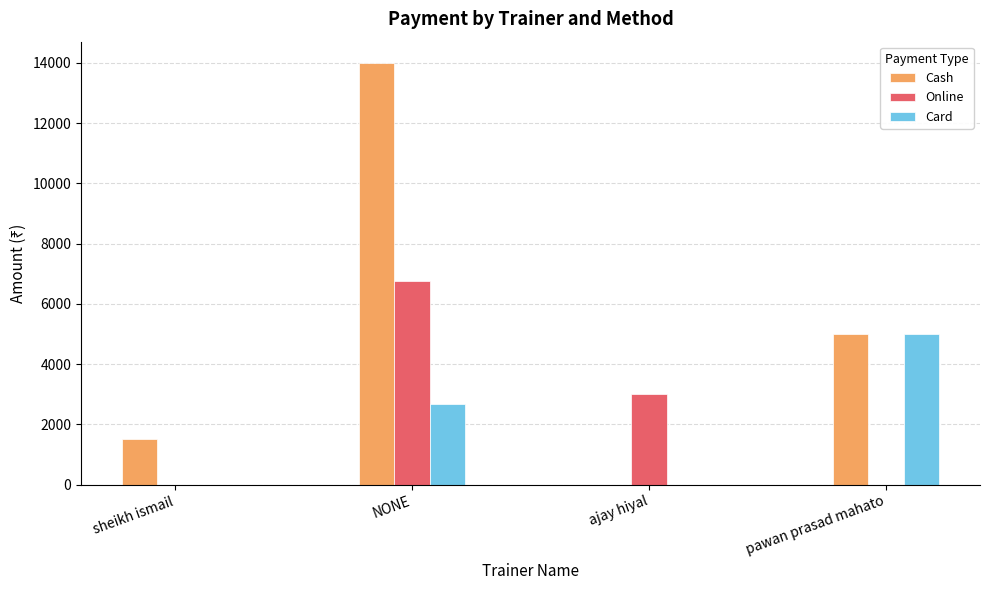

The Card series shows 0 at ajay hiyal. True or false?

True